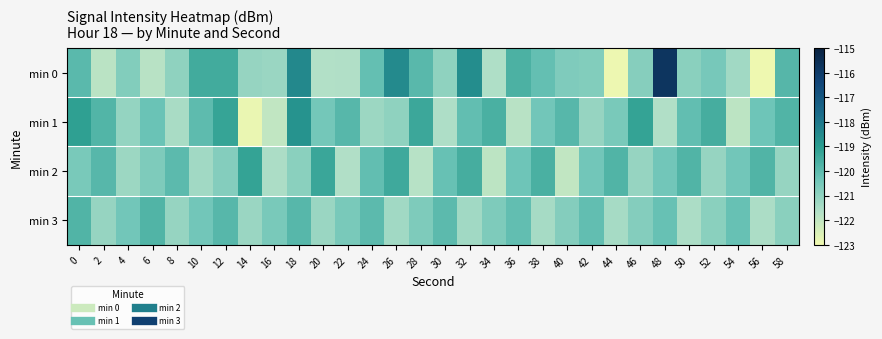

Which label corresponds to the smallest value in the chart?

56